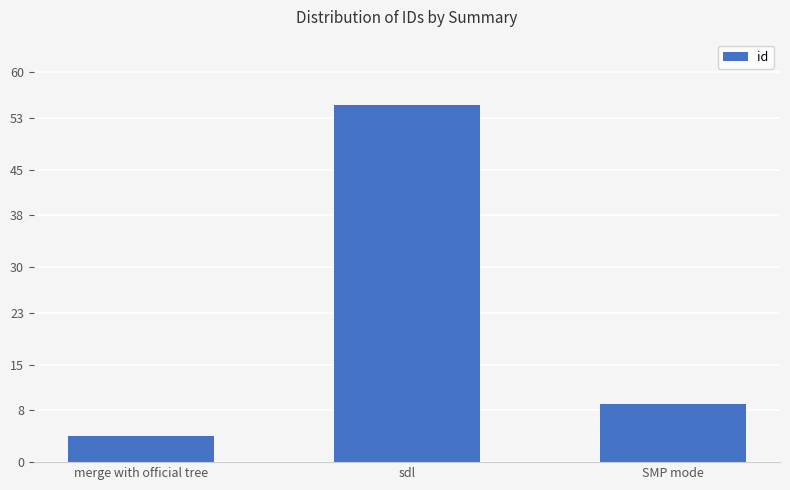

What is the minimum value shown in the chart?

4